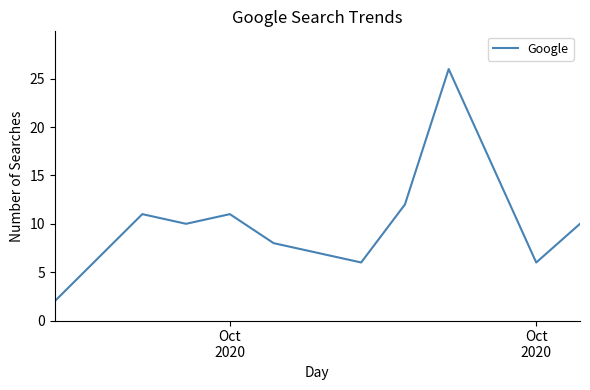

What is the sum of all values?

109